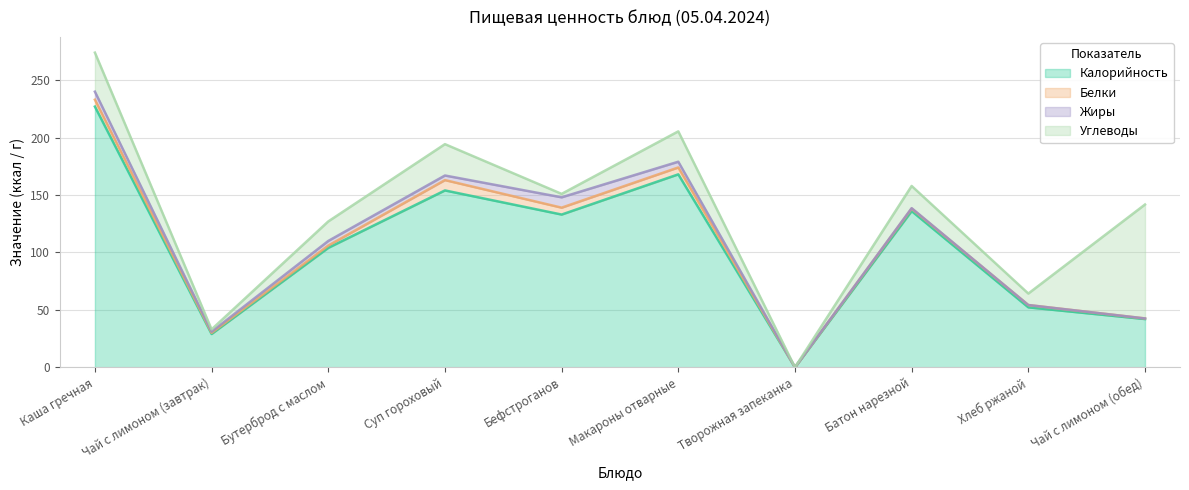

Between Каша гречная and Чай с лимоном (завтрак), which series saw the biggest shift?

Калорийность